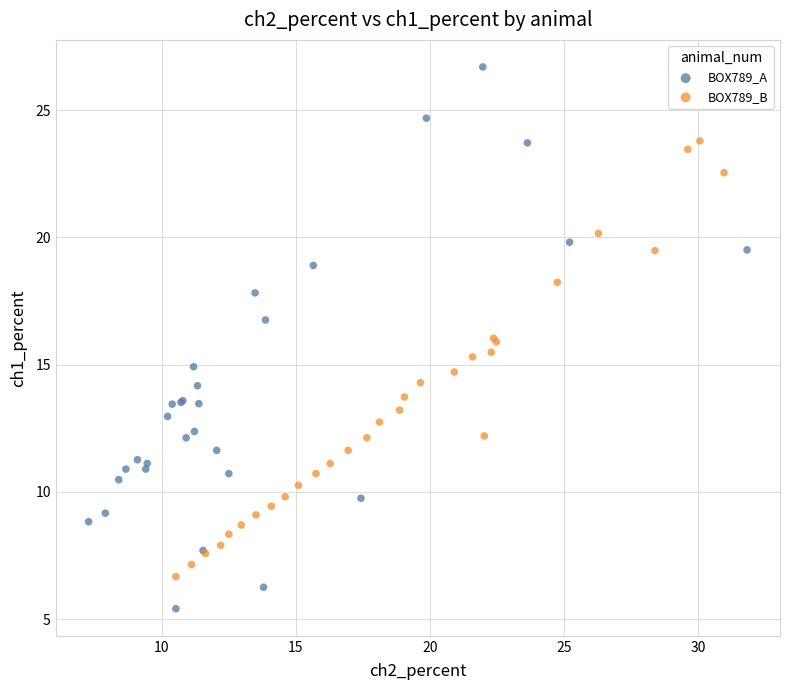

Which series contains the highest Y value?

BOX789_A